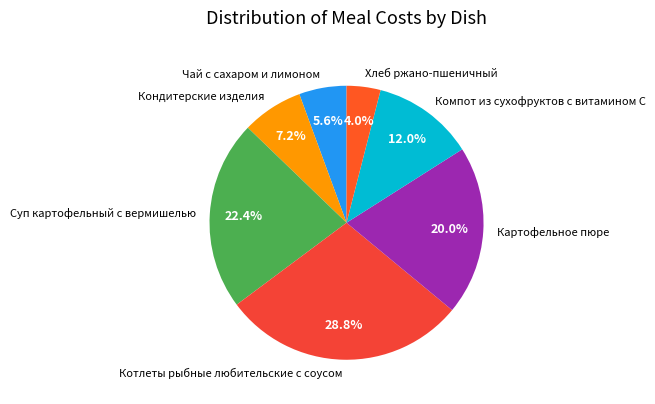

Approximately how many times larger is the value at Хлеб ржано-пшеничный compared to Кондитерские изделия?

0.6